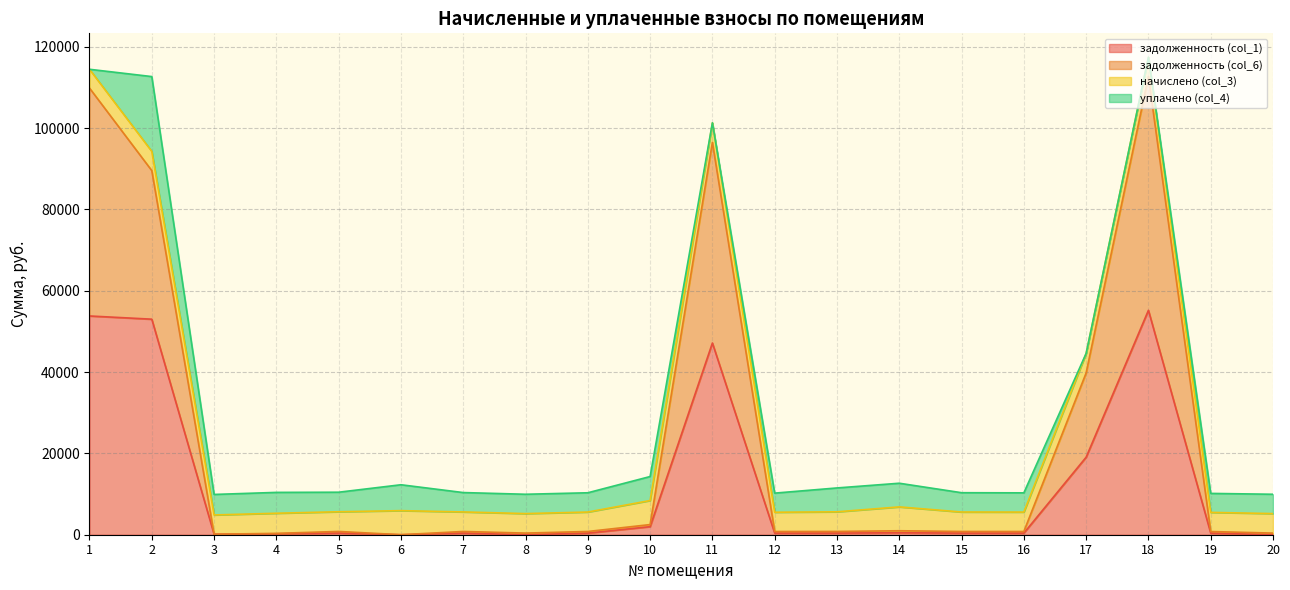

Does the chart have visible grid lines?

Yes